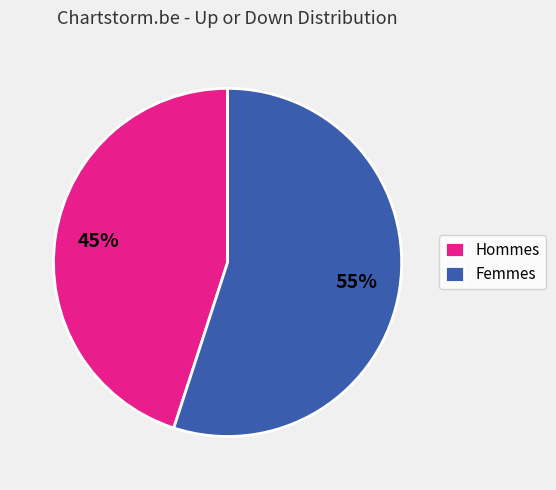

The Hommes slice represents 45% of the pie. True or false?

True